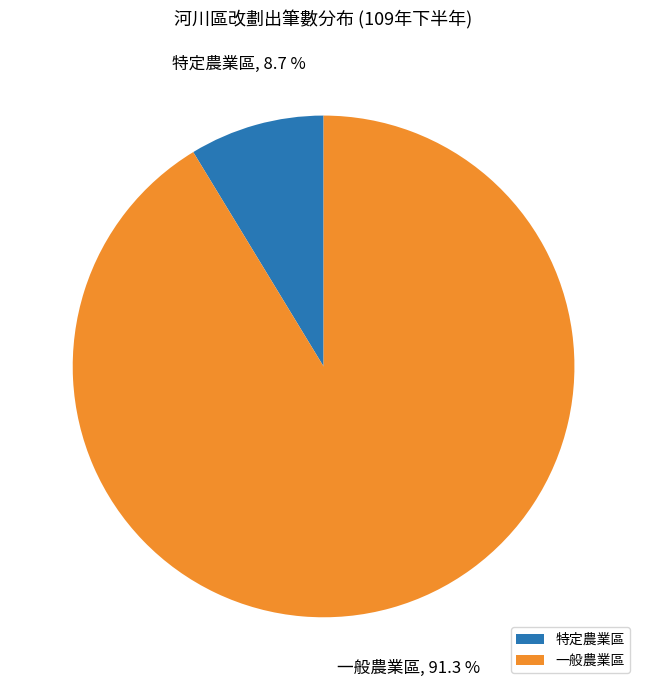

What is the smallest slice in the pie chart?

特定農業區